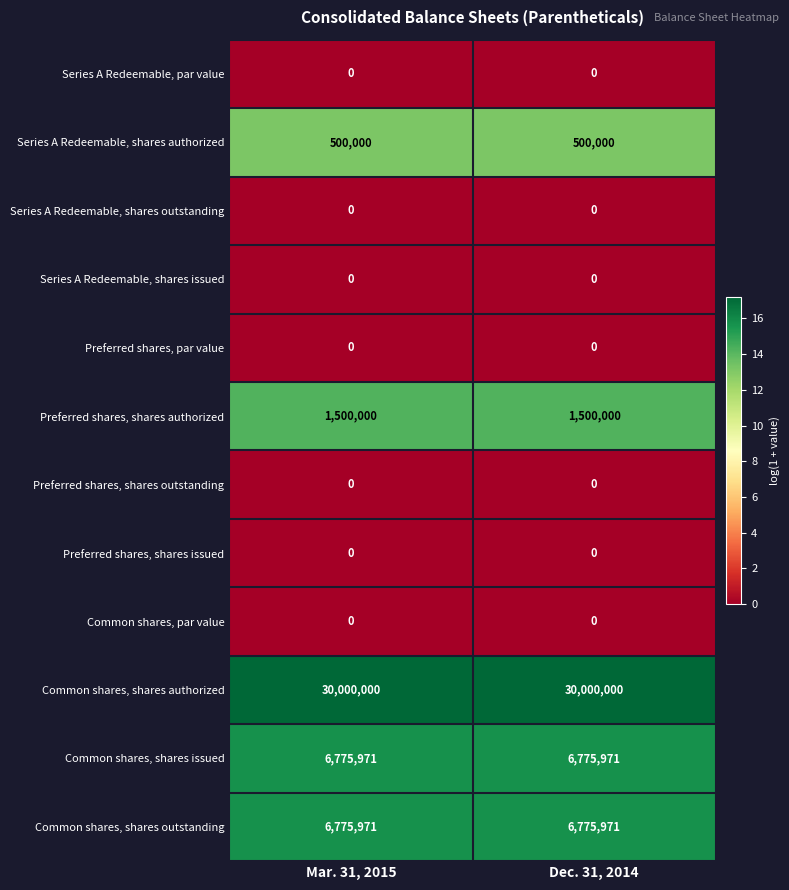

What is the total value across all series at Mar. 31, 2015?

45551942